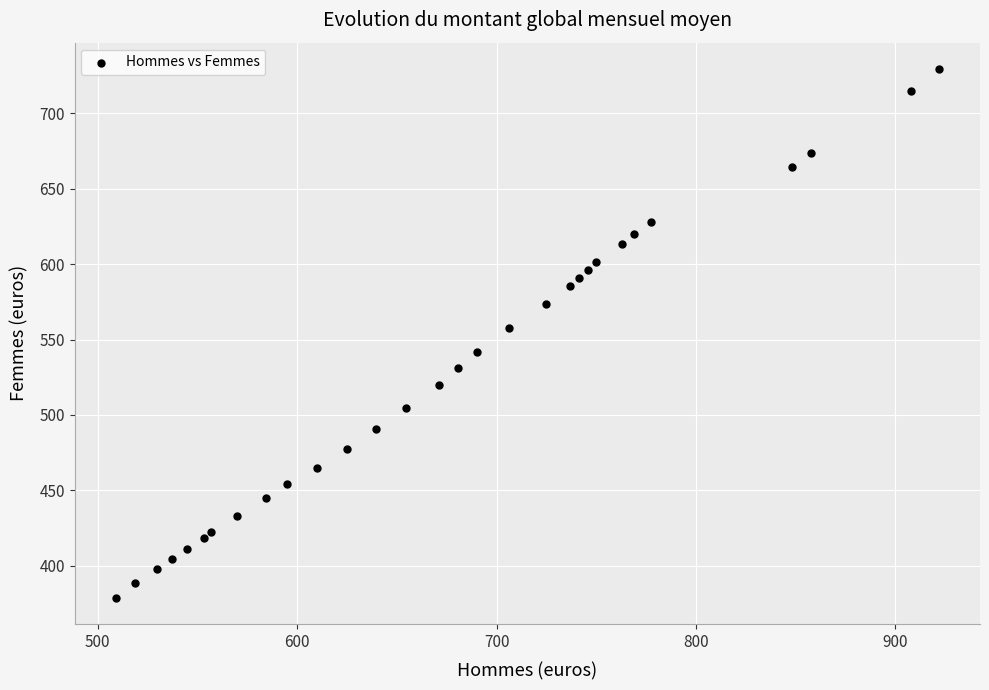

What is the range of Y values (max minus min)?

350.6